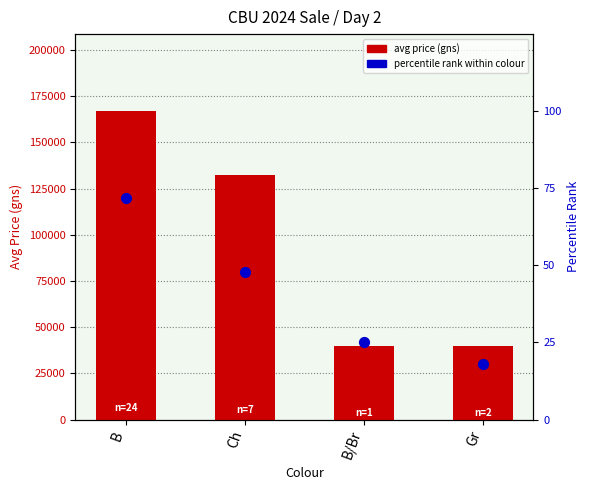

At which category is the sum across all series the highest?

B